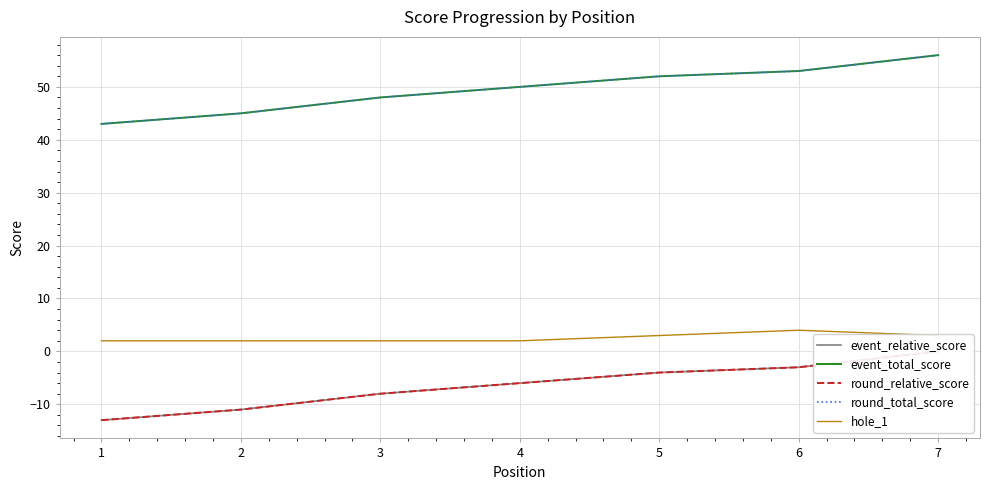

What is the total value across all series at 4?

90